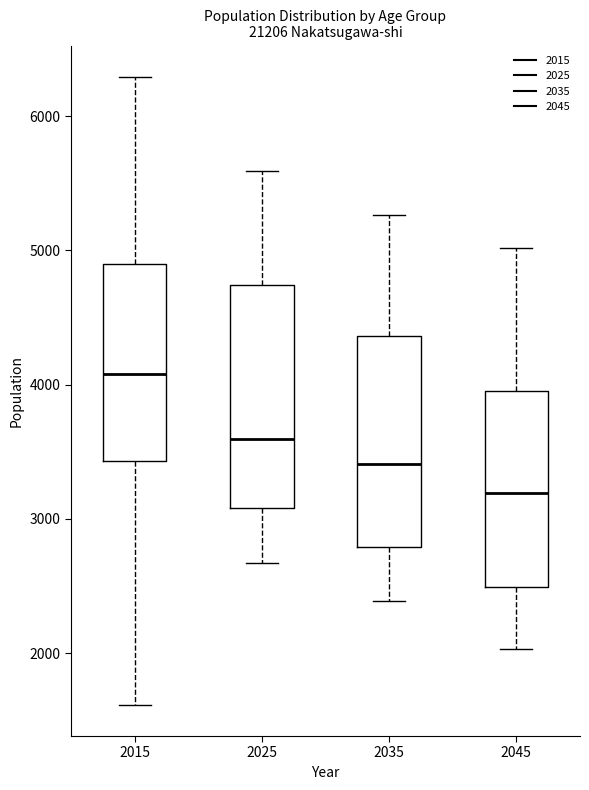

Which box's median line is the highest?

2015